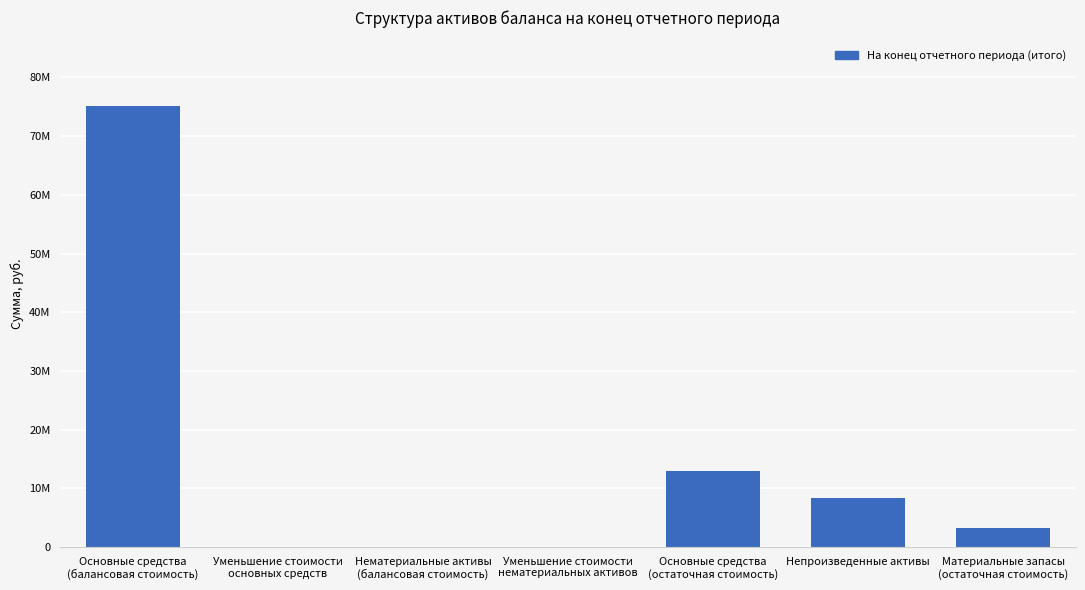

Between Уменьшение стоимости
основных средств and Непроизведенные активы, which is larger?

Непроизведенные активы